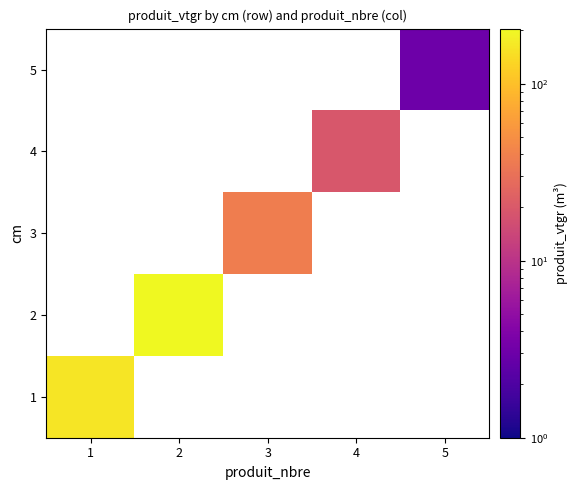

How many positive values does the 5 series have?

1